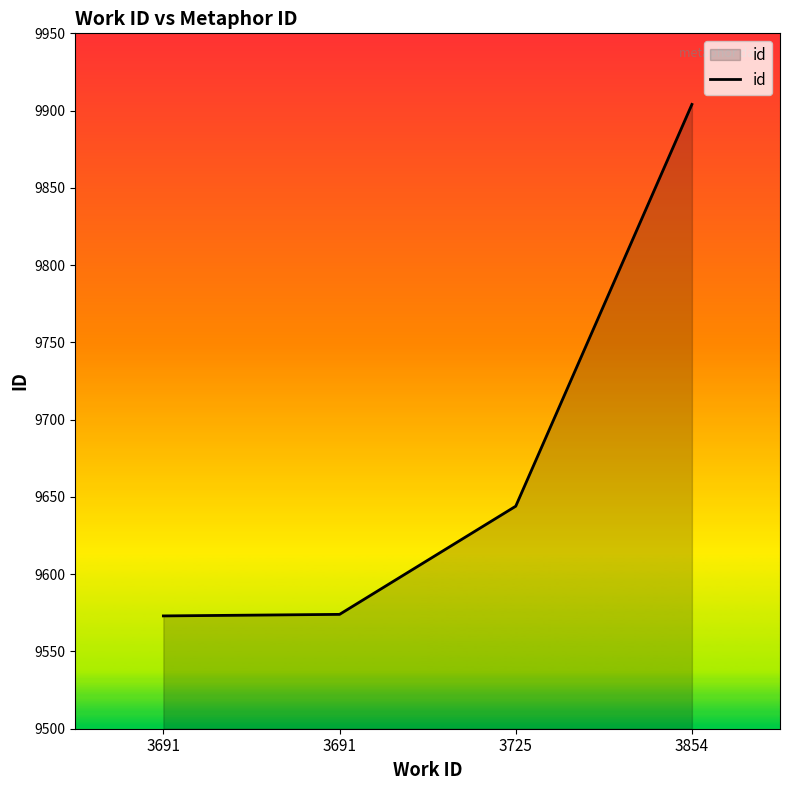

Rank the categories by value from lowest to highest.

3691, 3691, 3725, 3854